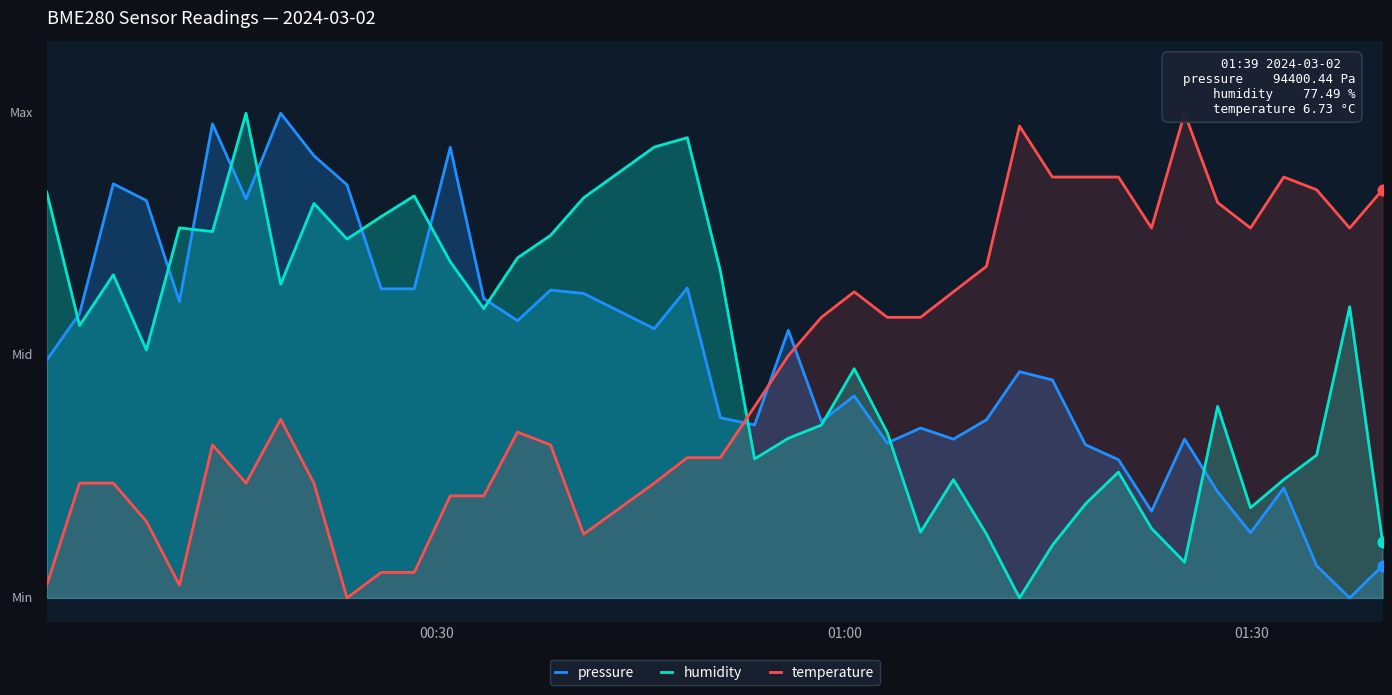

What are all the series names shown in the legend?

pressure, humidity, temperature